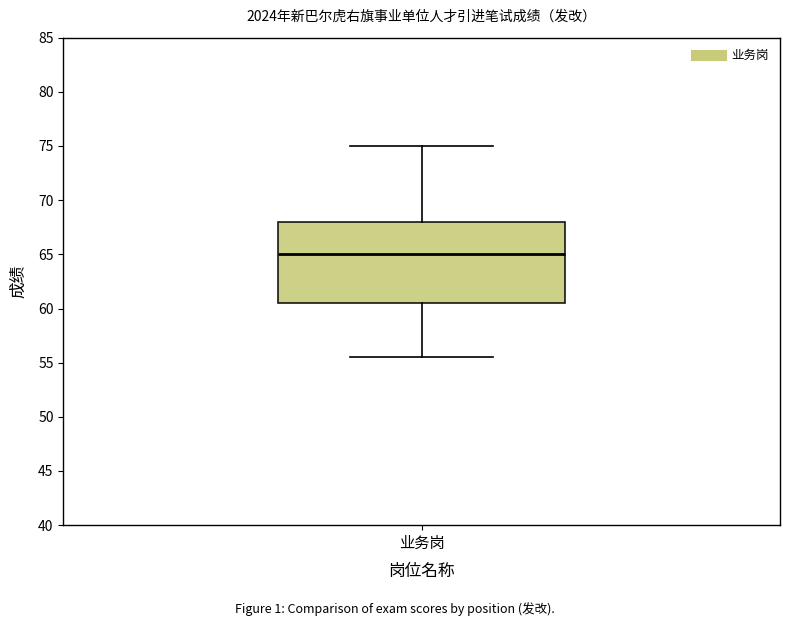

Transcribe this box plot: give where the median line is, the range the box spans, and where the two whiskers end, as read against the y-axis. The values are not printed on the chart, so give them approximately, as read against the axis.

median 65.0, box 60.5 to 68.0, whiskers 55.5 to 75.0